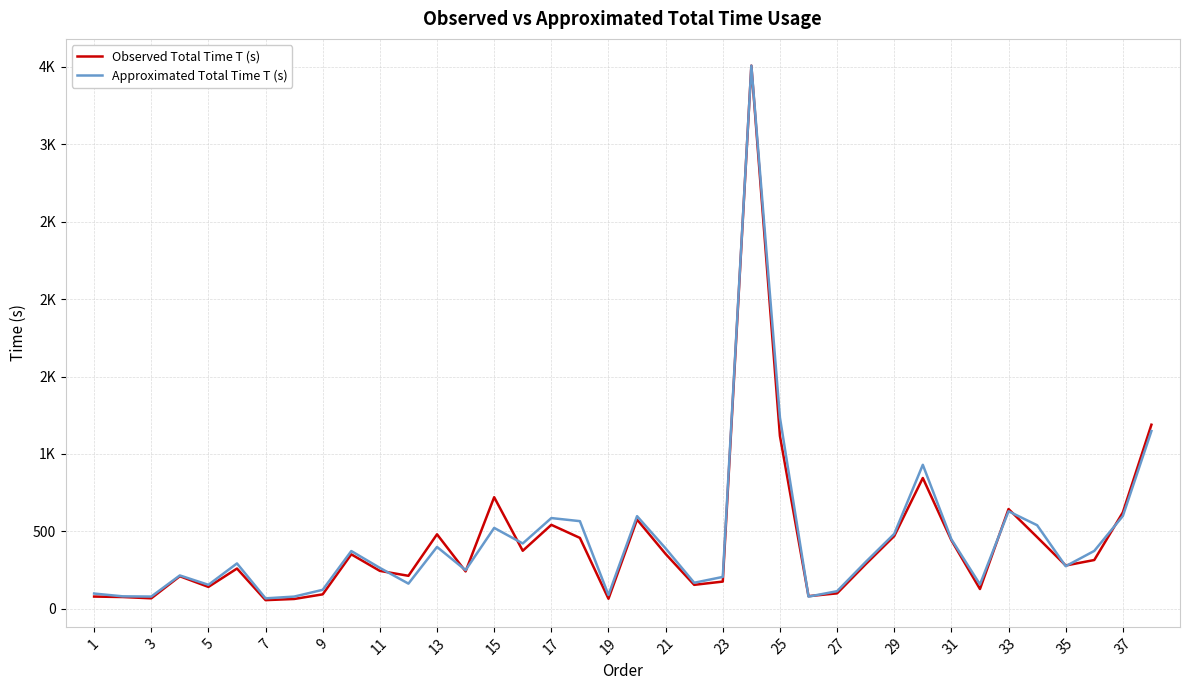

Does the chart have visible grid lines?

Yes